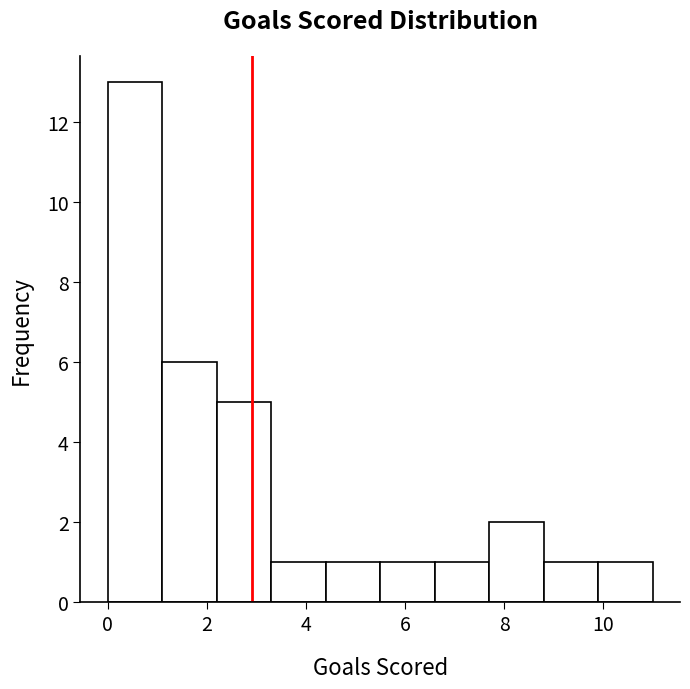

Reading left to right, transcribe this chart: for each bar, give the range it covers on the x-axis and its height. Neither the bar edges nor the heights are printed on the chart, so give them approximately, as read against the axes.

0.0 to 1.1: 13
1.1 to 2.2: 6
2.2 to 3.3: 5
3.3 to 4.4: 1
4.4 to 5.5: 1
5.5 to 6.6: 1
6.6 to 7.7: 1
7.7 to 8.8: 2
8.8 to 9.9: 1
9.9 to 11.0: 1